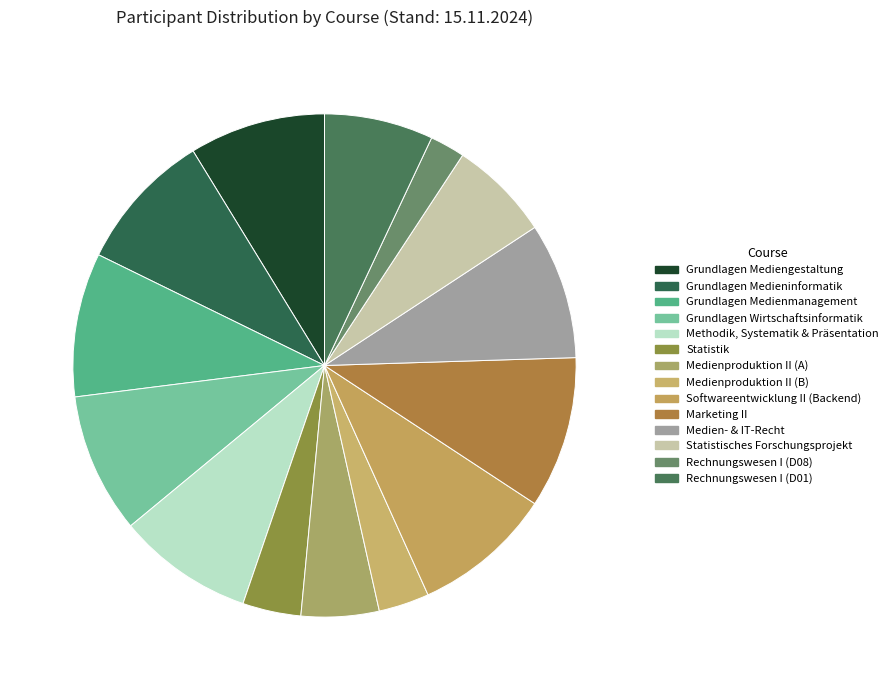

How many slices are in this pie chart?

14